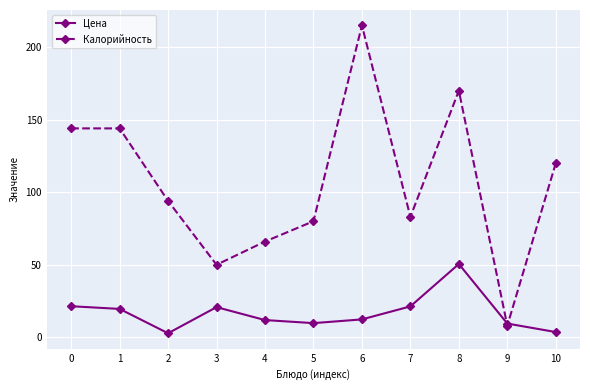

What is the value of the Цена point at the 6th from the left?

9.8